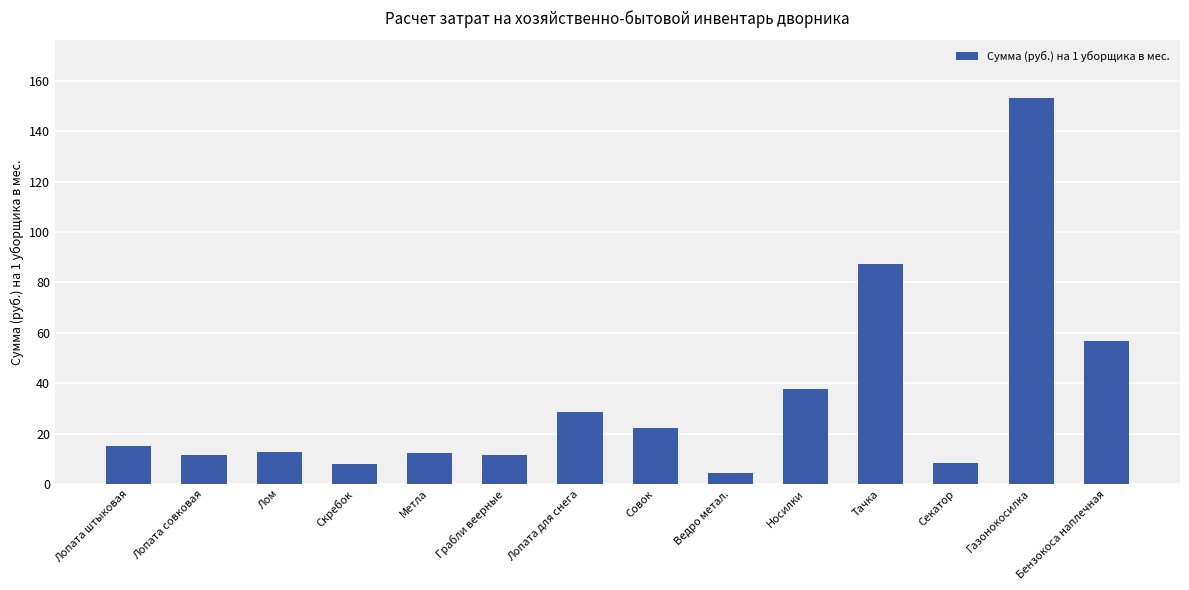

What value does the data have at Носилки?

37.6